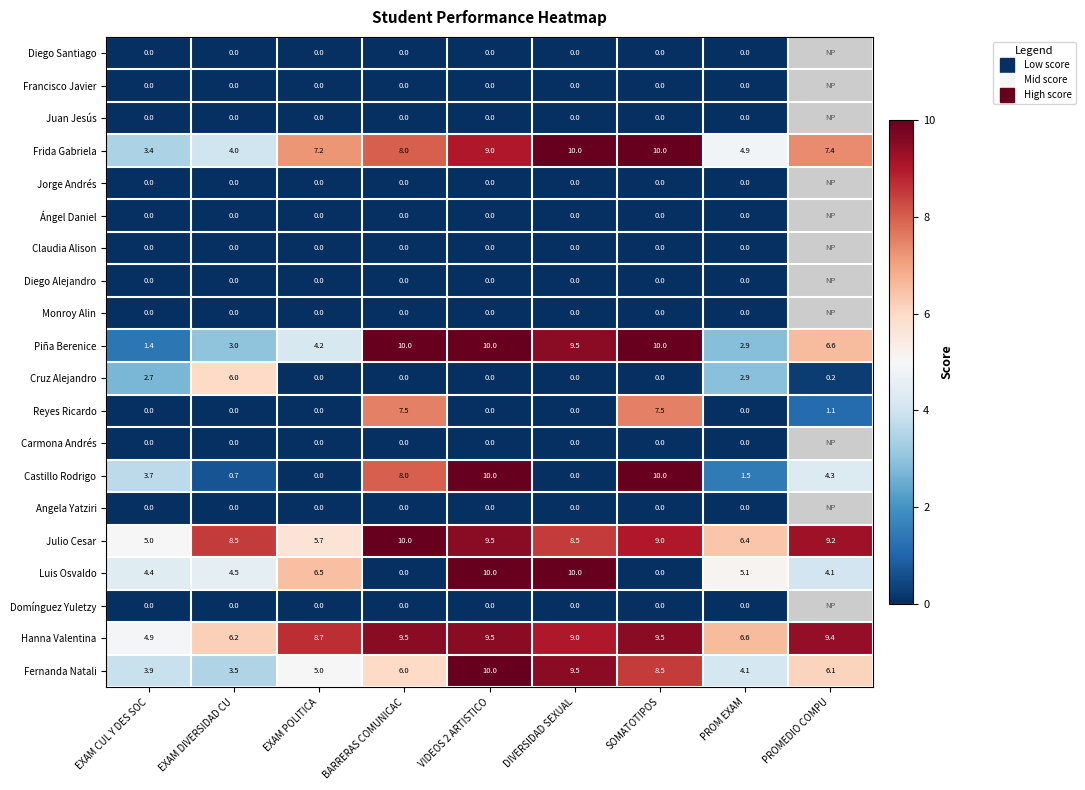

At which label does Frida Gabriela reach its peak?

DIVERSIDAD SEXUAL